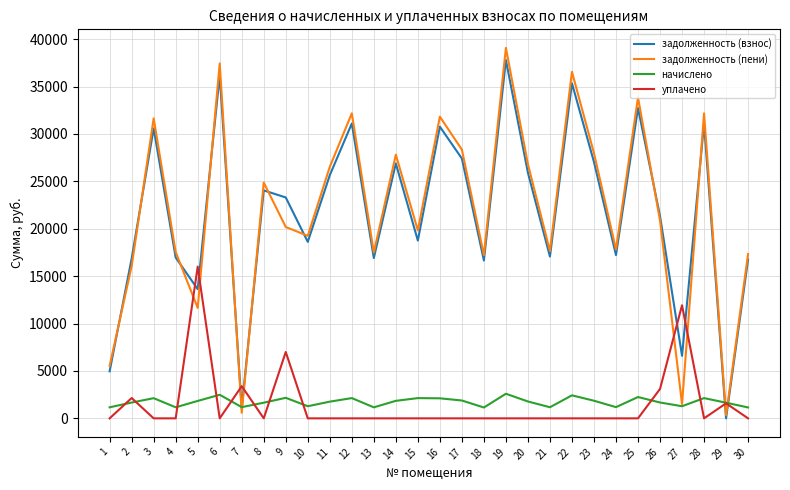

What is the difference between the maximum and minimum values in the задолженность (взнос) series?

37783.1